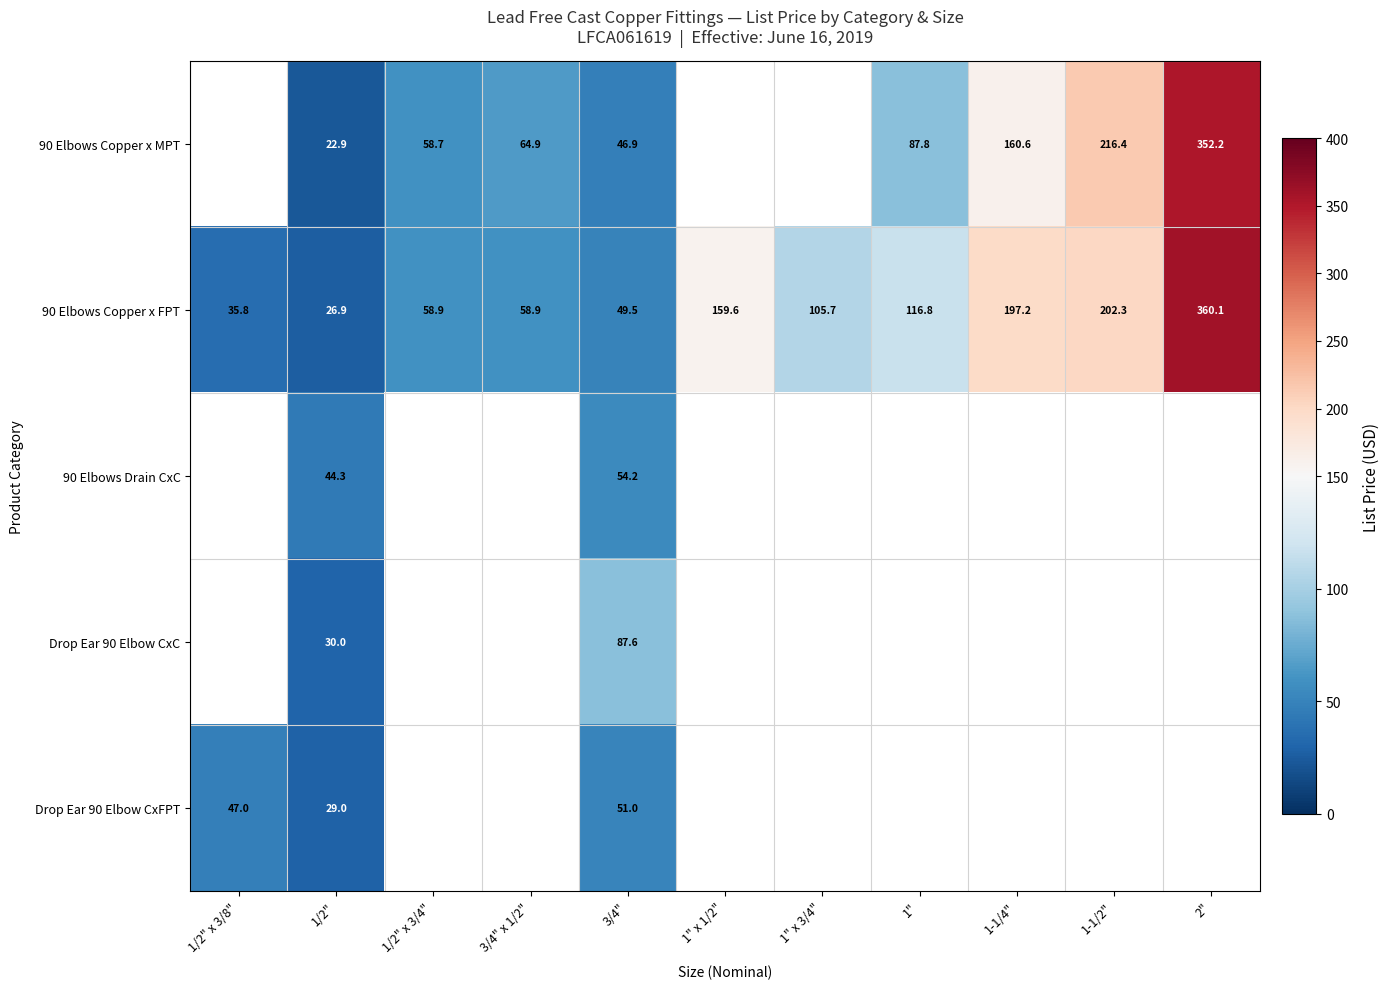

What is the approximate value of 90 Elbows Copper x FPT at 1-1/4"?

197.2